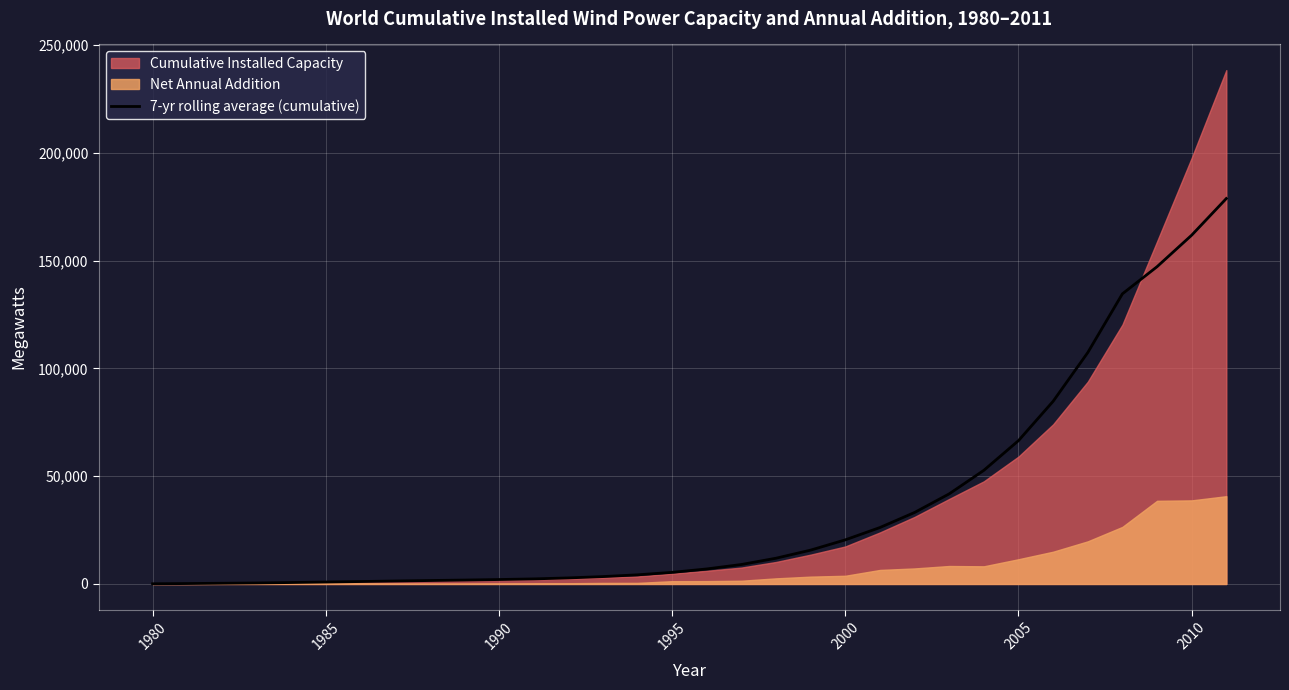

Which label corresponds to the smallest value in the chart?

1980